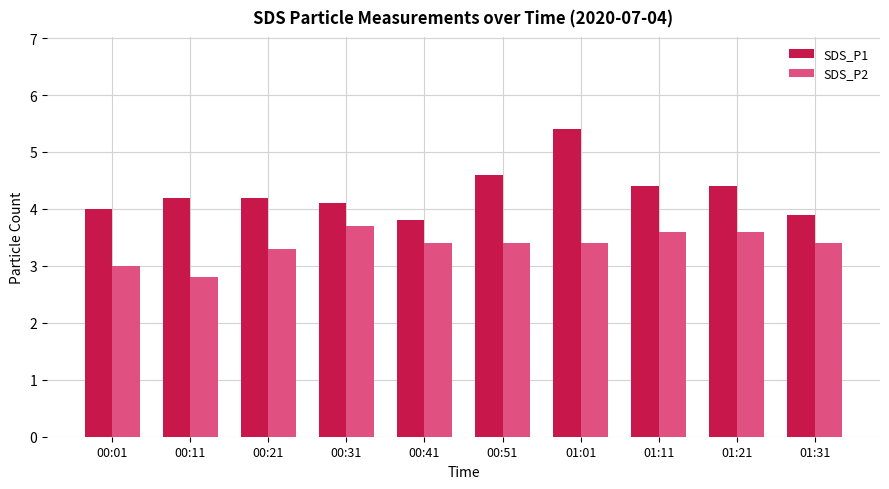

Is it true that SDS_P2 equals 5.6 at 01:21?

False